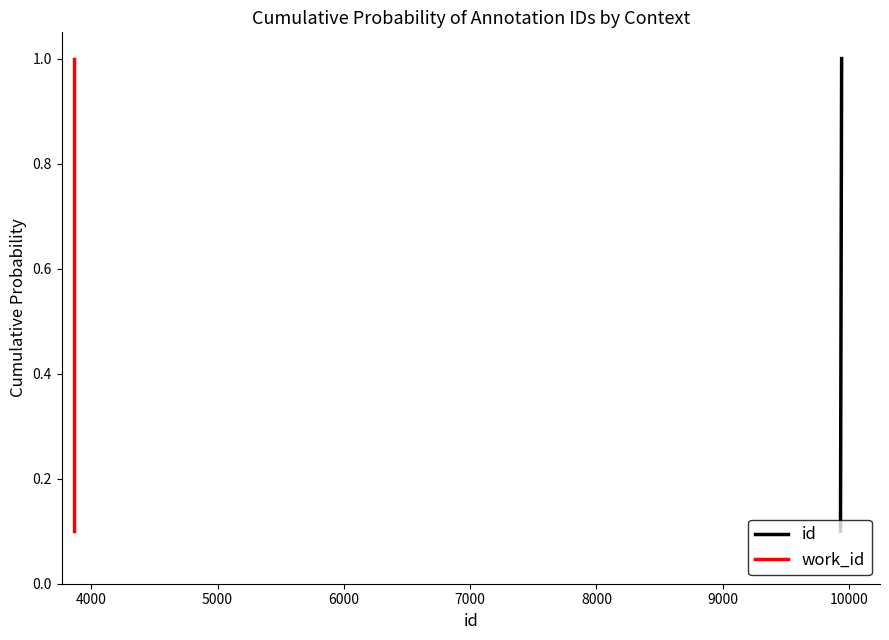

What is the maximum value shown in the chart?

1.0